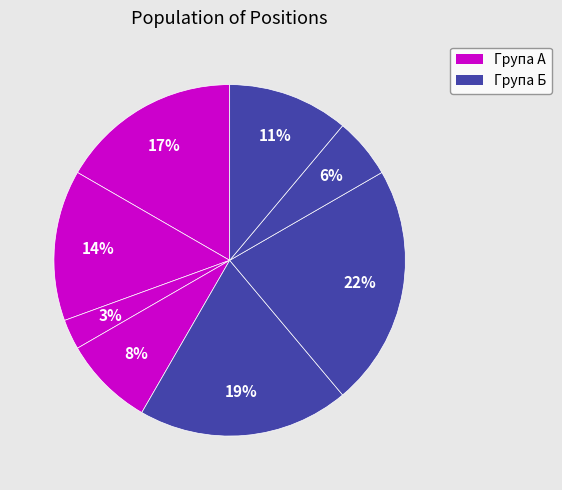

How many segments does this pie chart have?

8